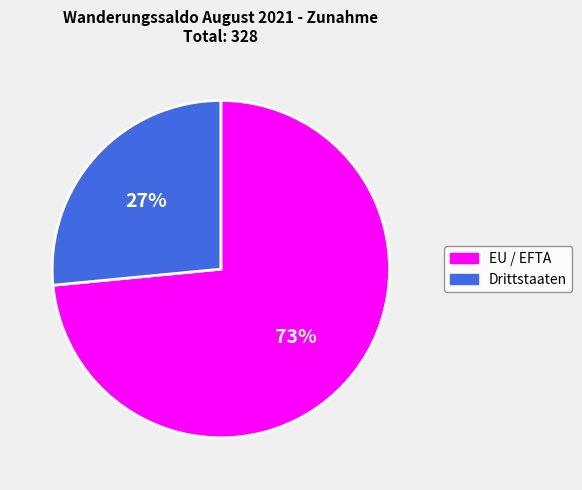

To the nearest percent, what is the combined percentage of Drittstaaten and EU / EFTA?

100%